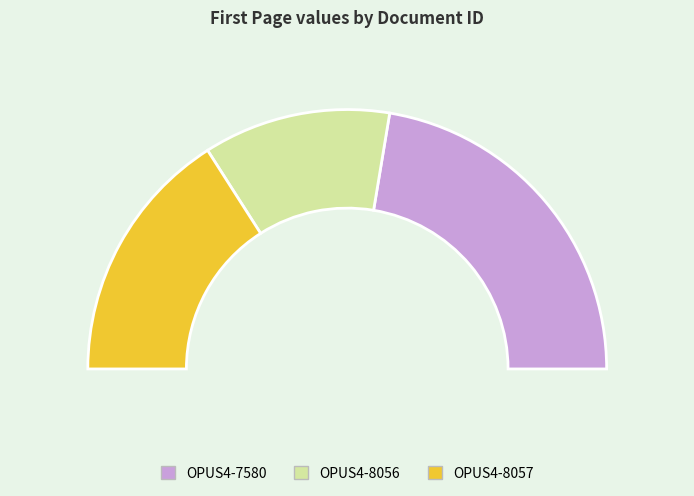

What is the change in value from OPUS4-8056 to OPUS4-8057?

+18